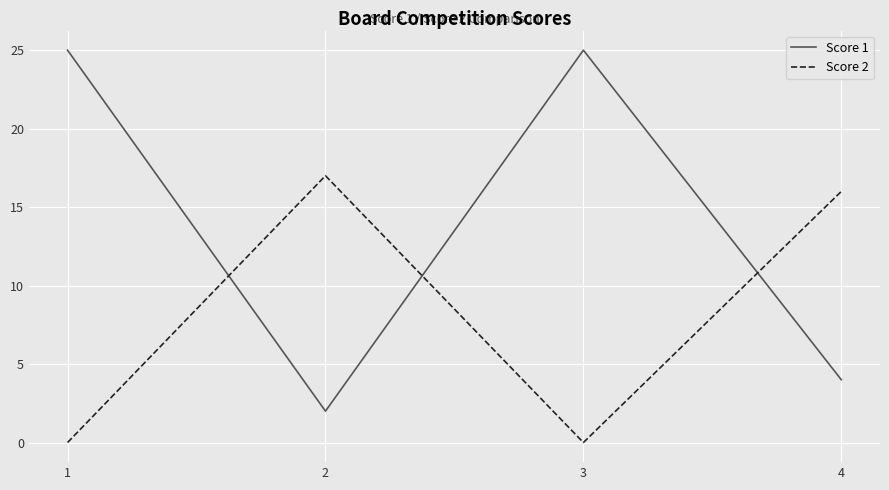

Reading left to right, what are all the values shown in this chart?

Score 1: 1=25	2=2	3=25	4=4
Score 2: 1=0	2=17	3=0	4=16